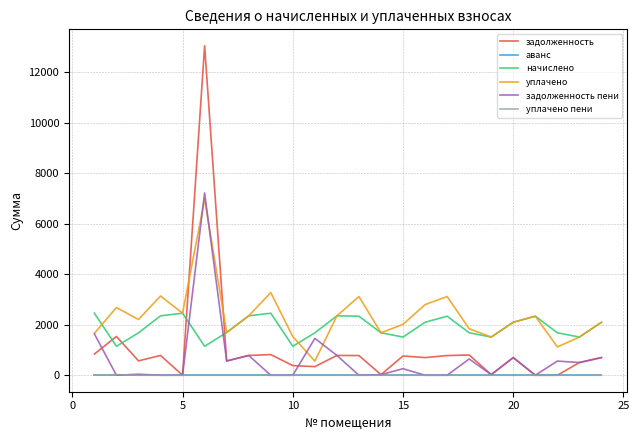

True or false: аванс and начислено intersect in this chart.

False